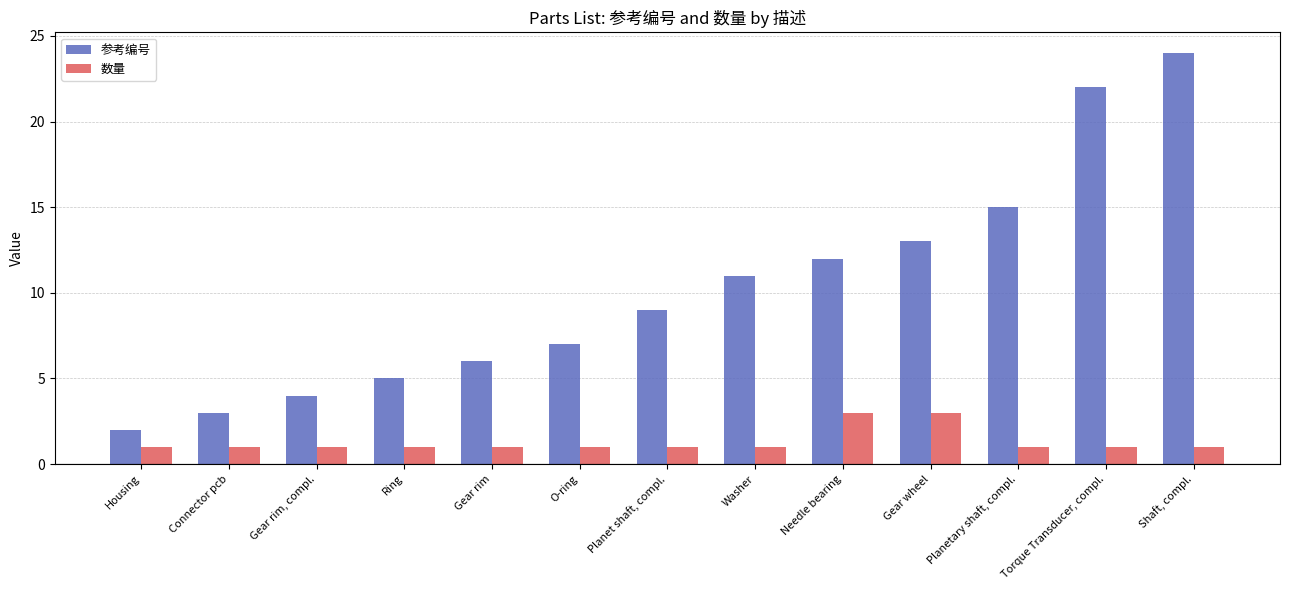

How many bars are there in each group?

2